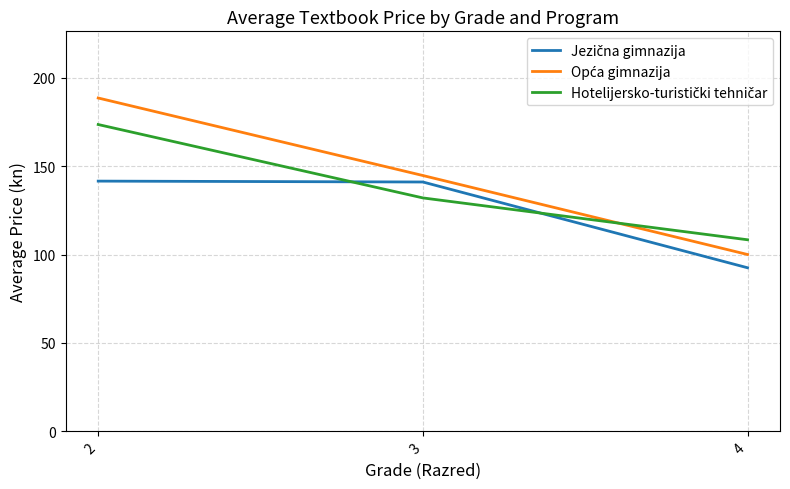

What is the maximum value shown in the chart?

188.5